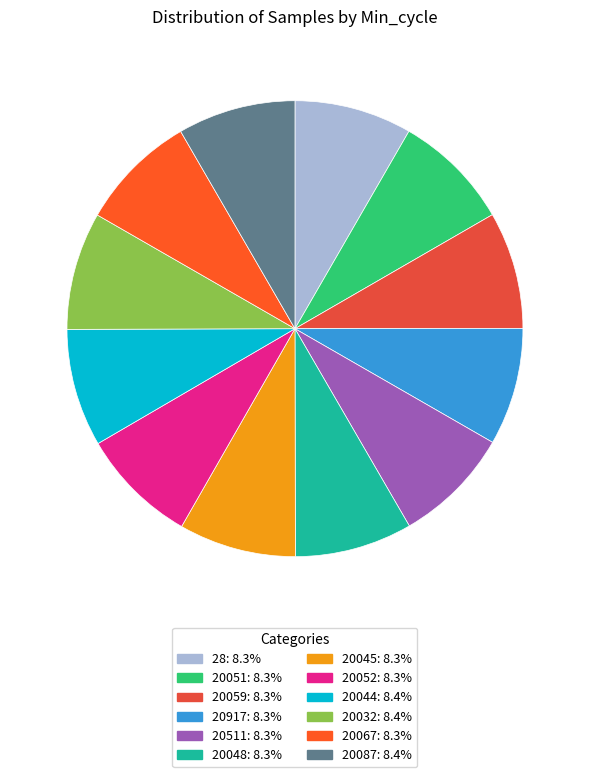

Is the sum of 20087 and 28 greater than half?

No